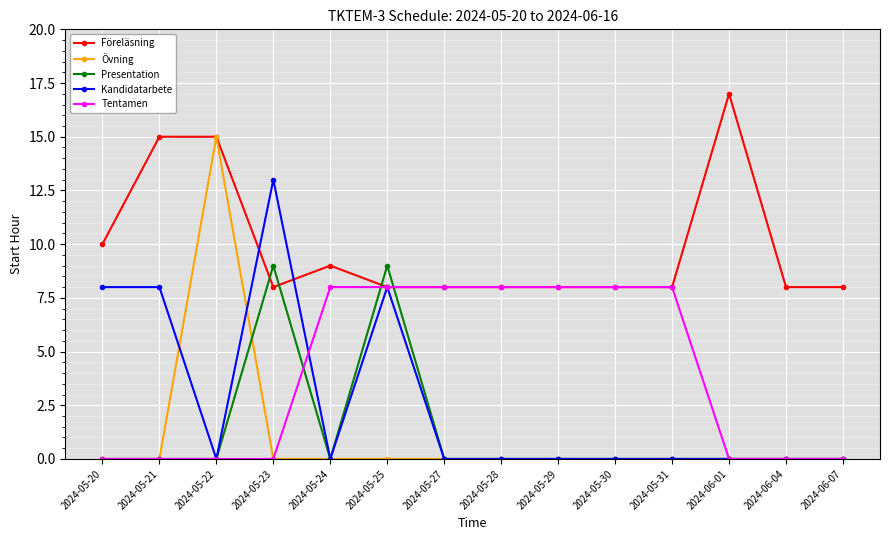

Does the chart display data point markers on the line(s)?

Yes